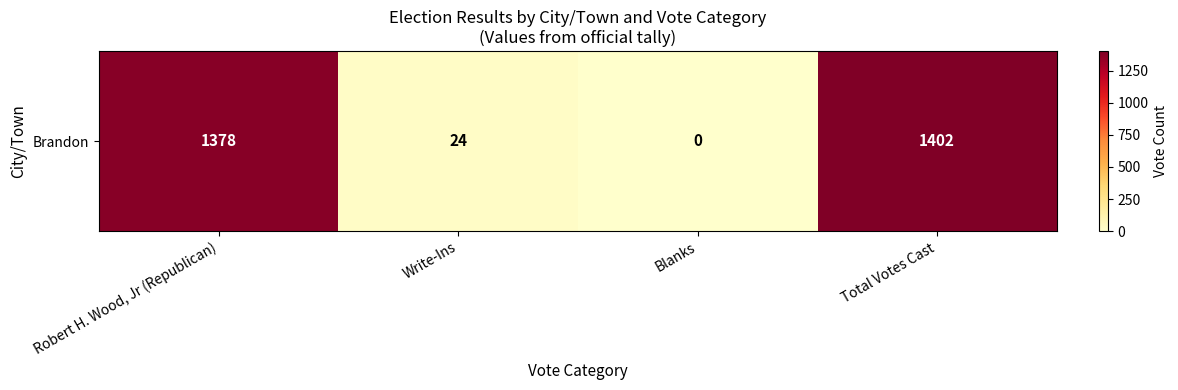

What is the average value?

701